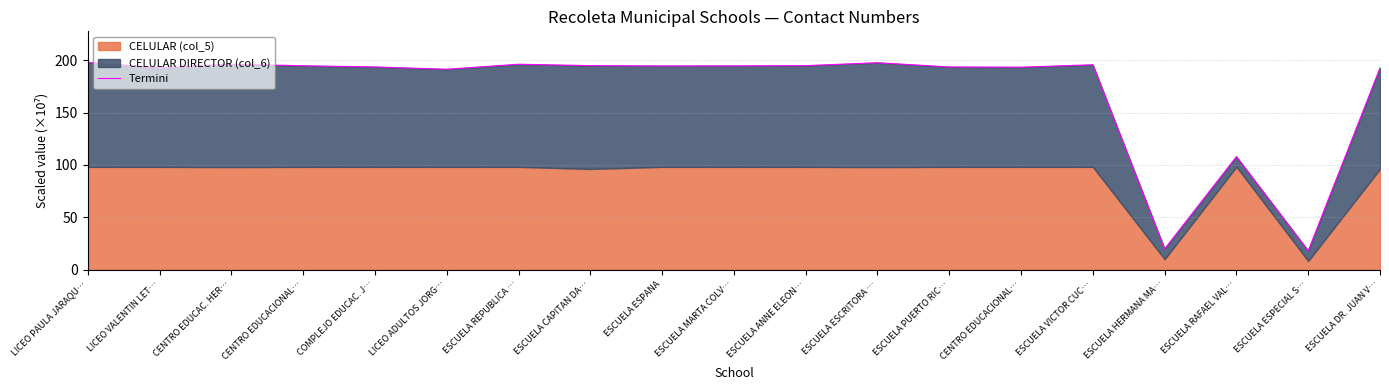

How many interior local valleys (lower than both neighbors) does the data have?

6